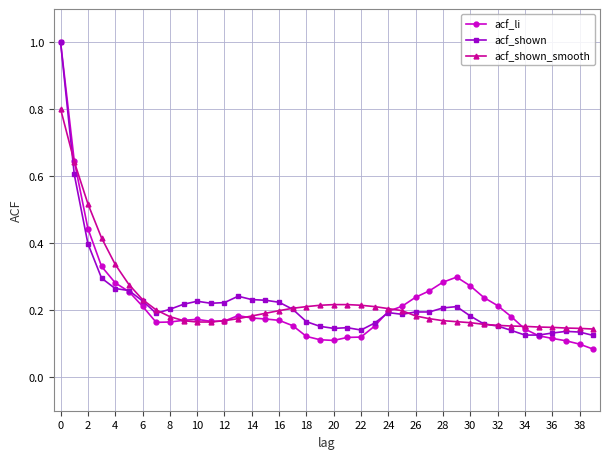

Which series ends up on top after the final intersection of acf_shown and acf_shown_smooth?

acf_shown_smooth